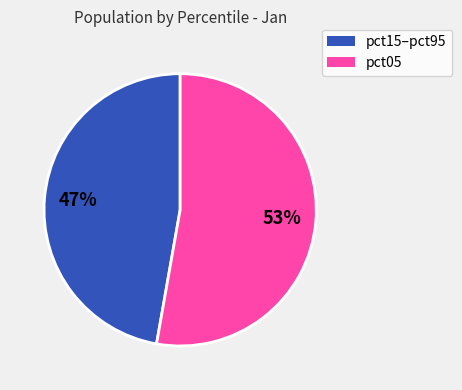

To the nearest percent, what is the average slice percentage?

50%